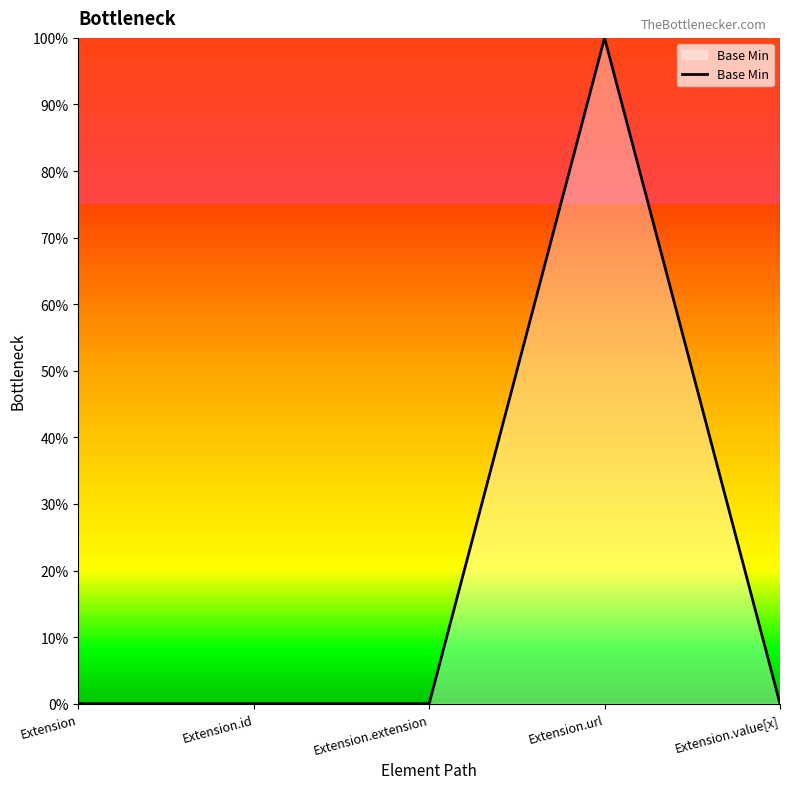

Rank the categories by value from lowest to highest.

Extension, Extension.id, Extension.extension, Extension.value[x], Extension.url